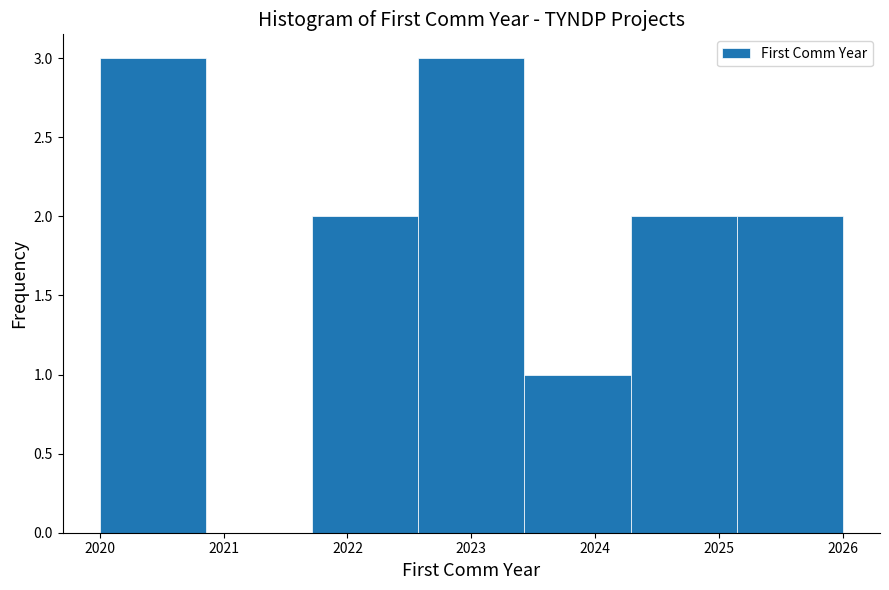

How tall is the bar that spans 2023.4 to 2024.3 on the x-axis? Neither the bar edges nor the heights are printed on the chart, so give them approximately, as read against the axes.

1